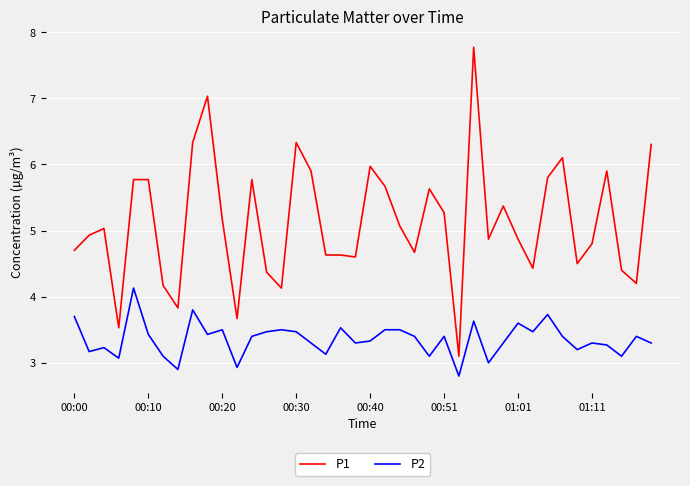

Which series has the largest total across all categories?

P1